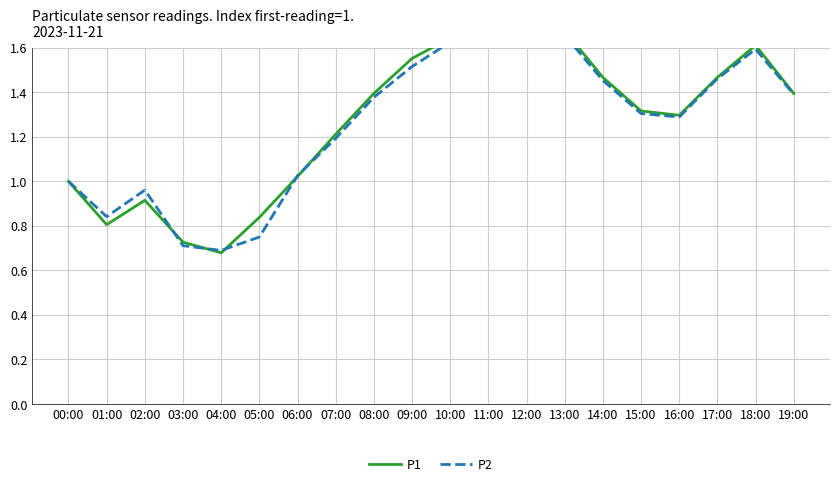

What is the minimum value for P2?

0.7